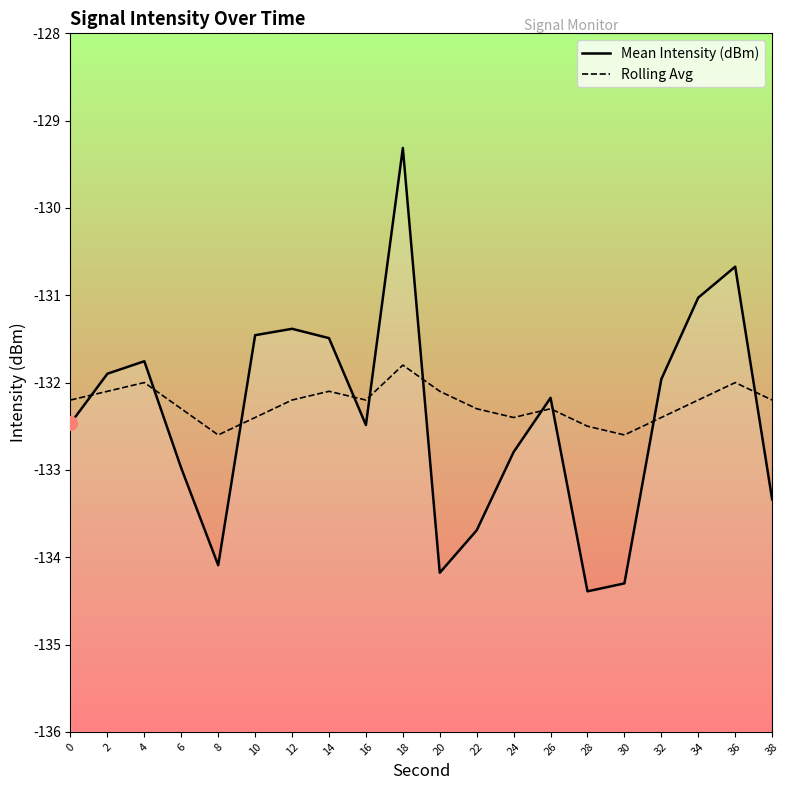

How many categories are shown in the chart?

20